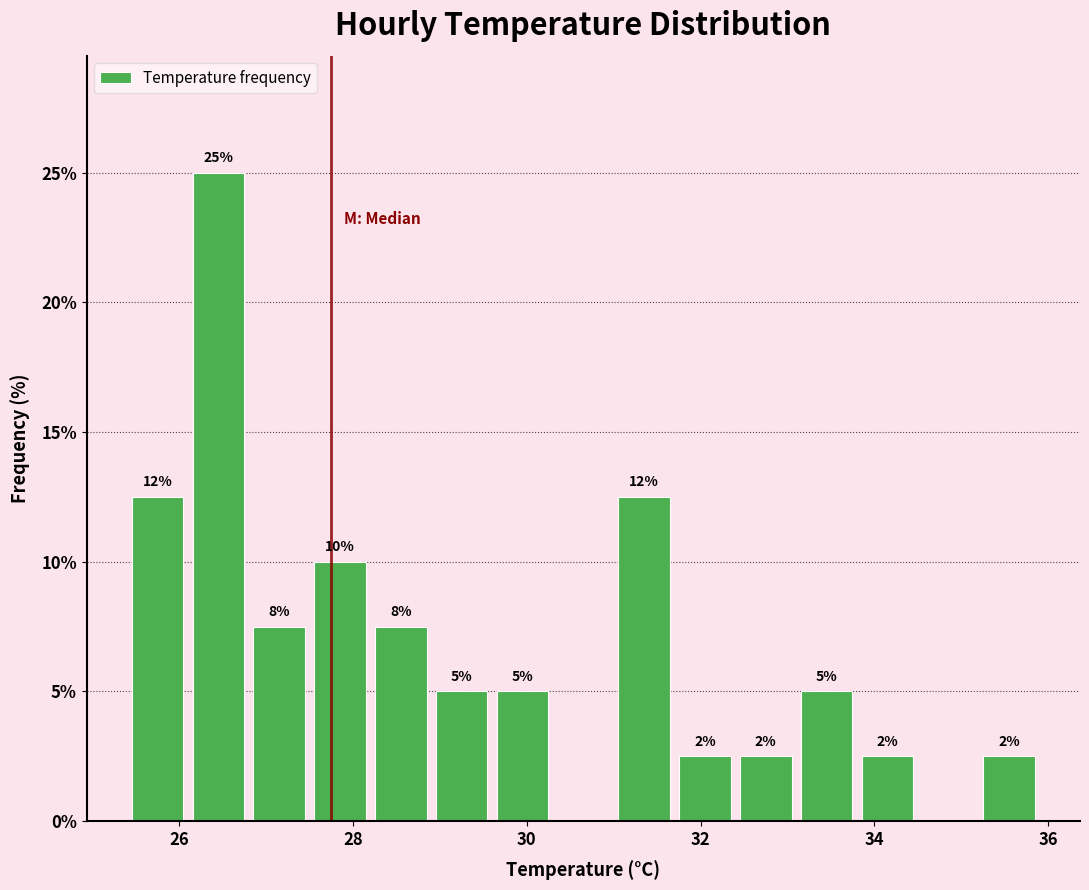

Around what value on the x-axis is the tallest bar? Give the approximate position of its centre, as read against the axis.

26.4